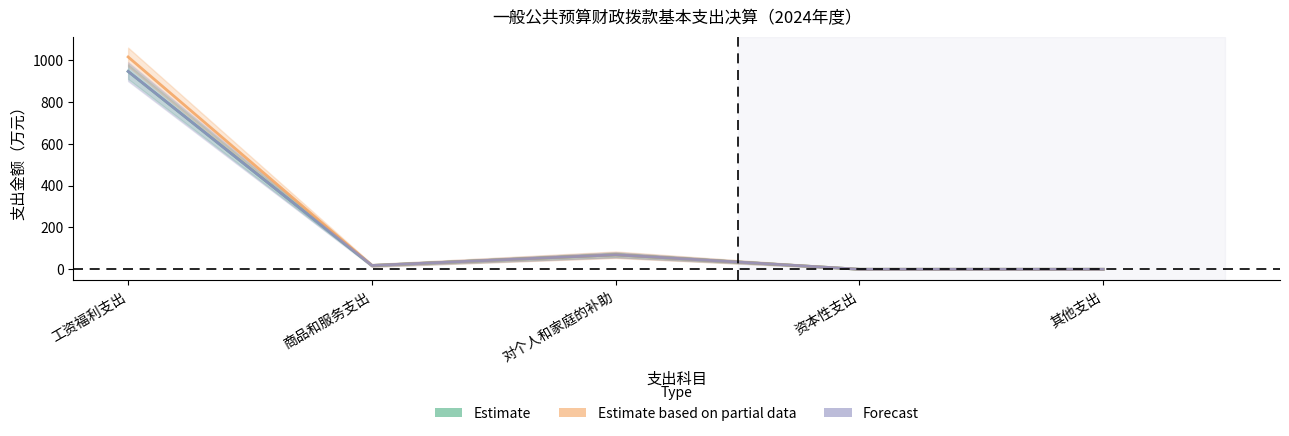

Where does the Estimate based on partial data series first go above 18?

工资福利支出